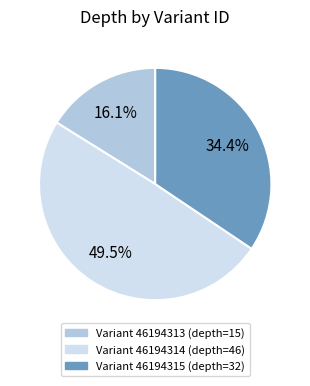

Is there any slice that represents more than half of the pie?

No